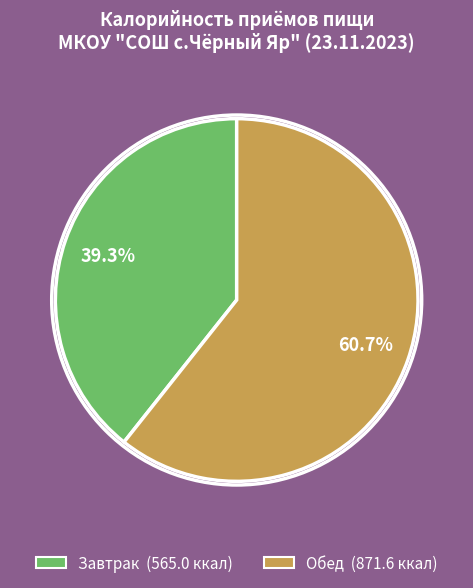

Count the number of slices in the pie.

2